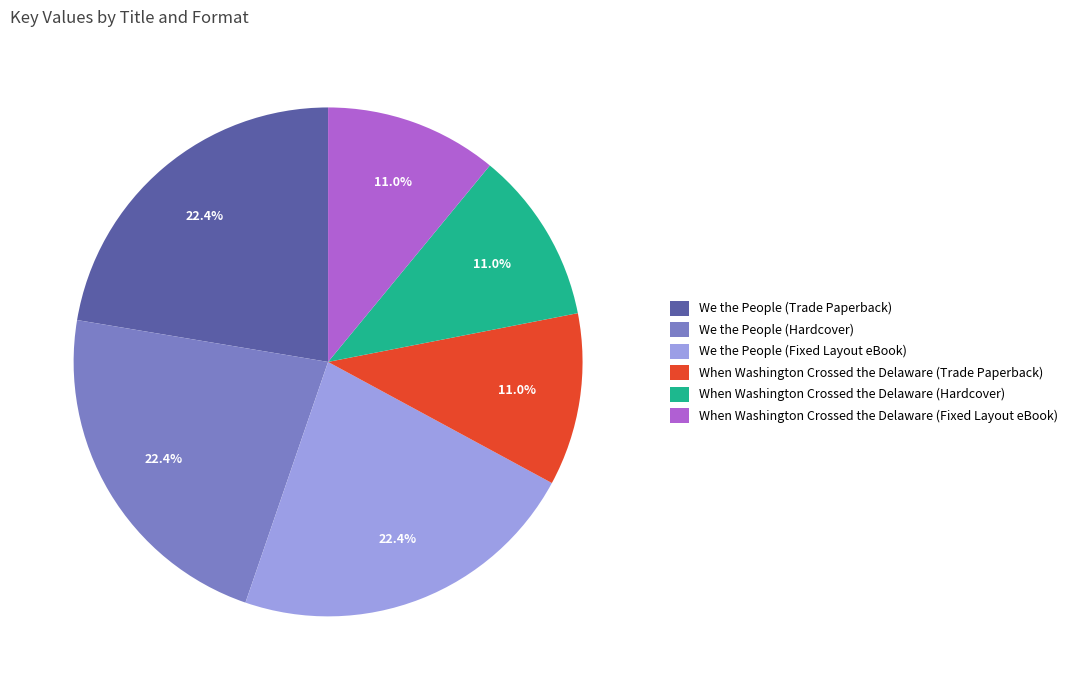

To the nearest percent, what is the difference between the largest and smallest slice percentages?

11%